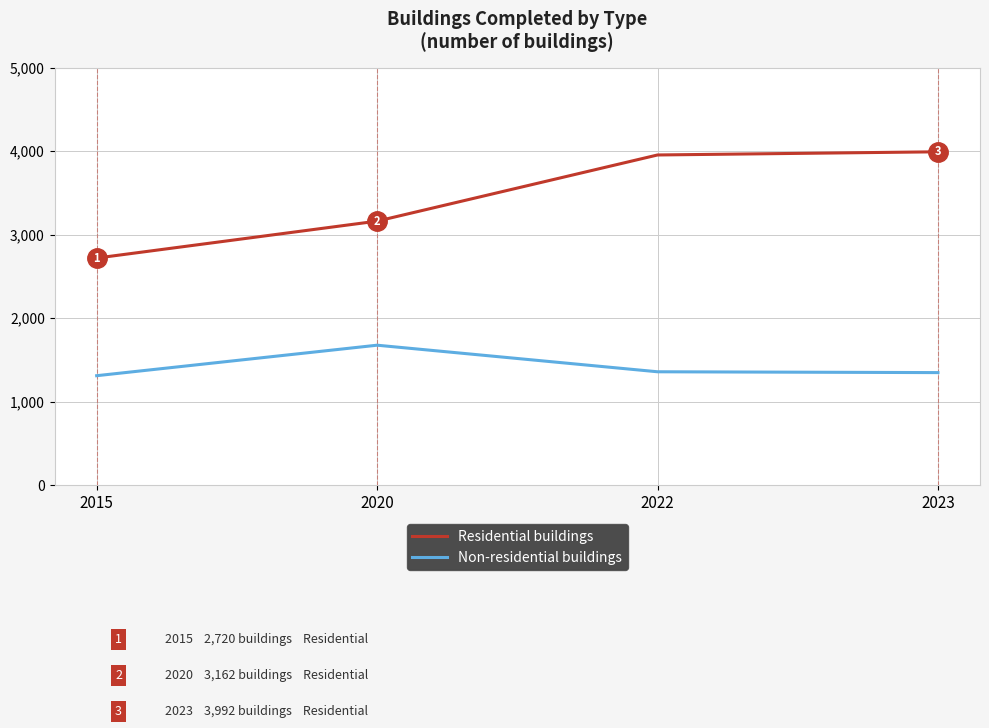

Rank the series by their average value, from highest to lowest.

Residential buildings, Non-residential buildings